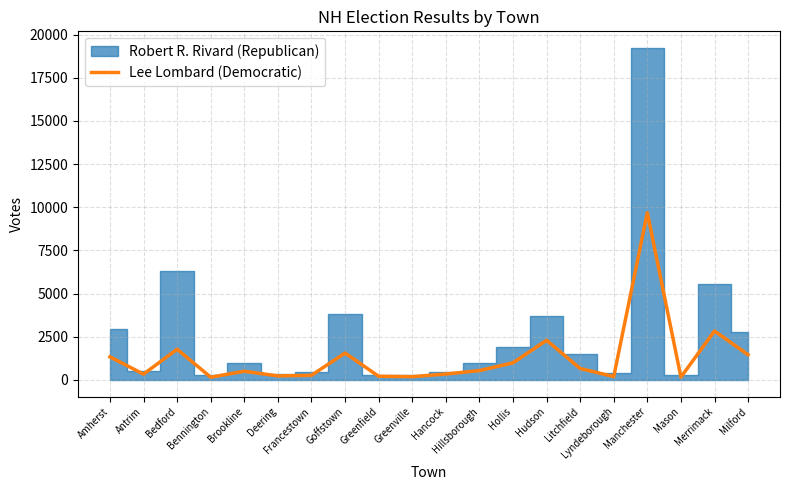

What is the value of the 19th point from the left?

2835